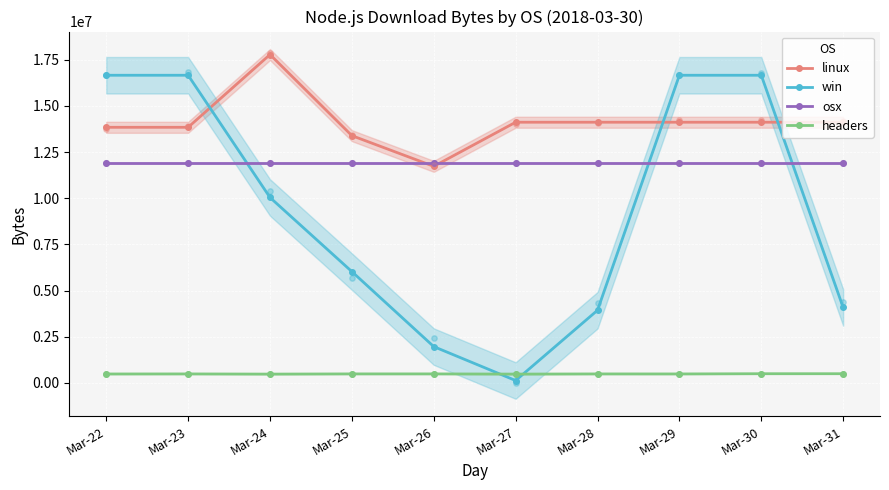

Which series has the largest Y range (max minus min)?

win